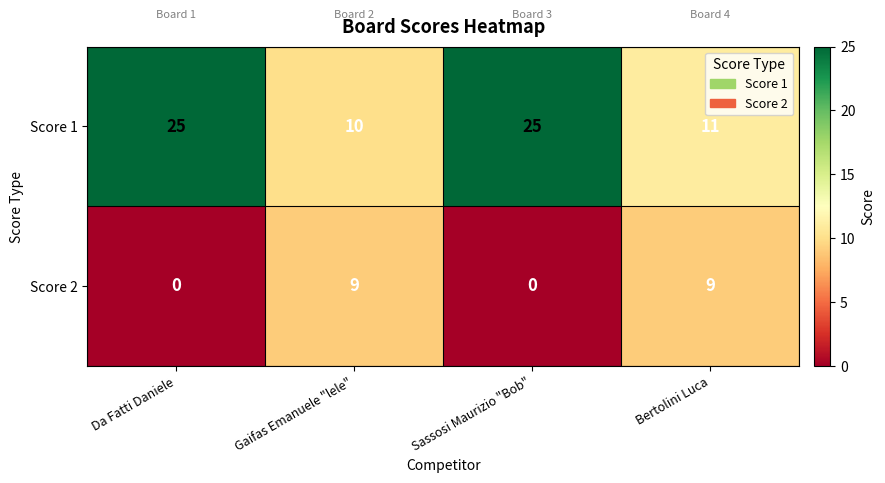

Count the number of categories in the chart.

4